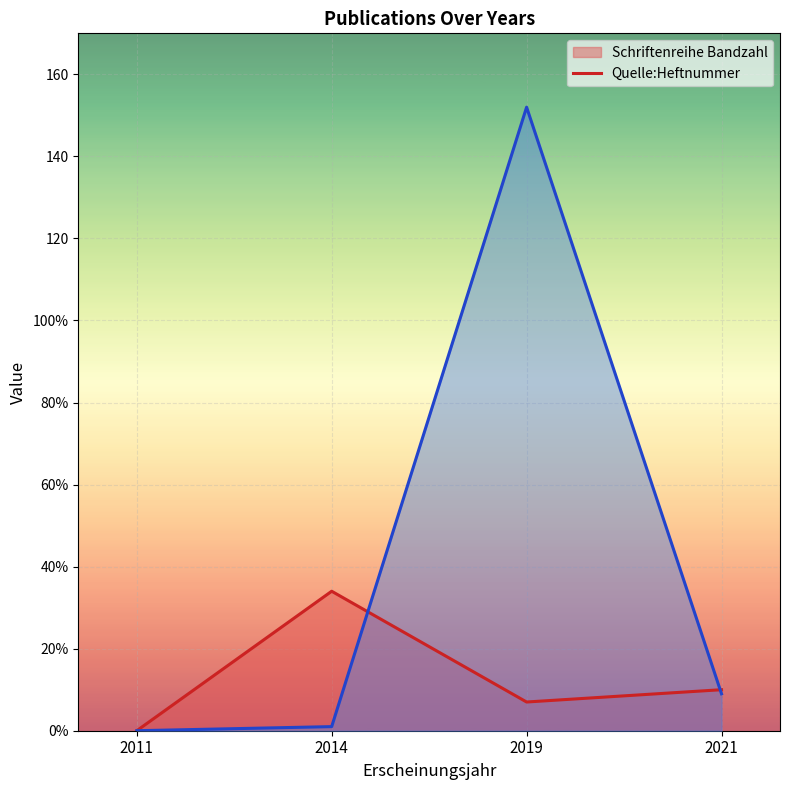

The Quelle:Heftnummer (line) series shows 14 at 2021. True or false?

False